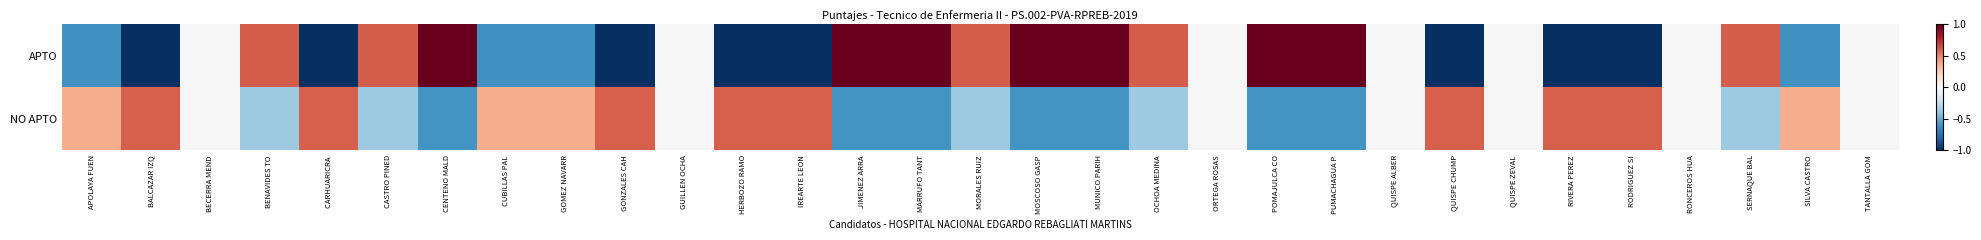

Is it true that NO APTO equals 0.4 at RODRIGUEZ SI?

False